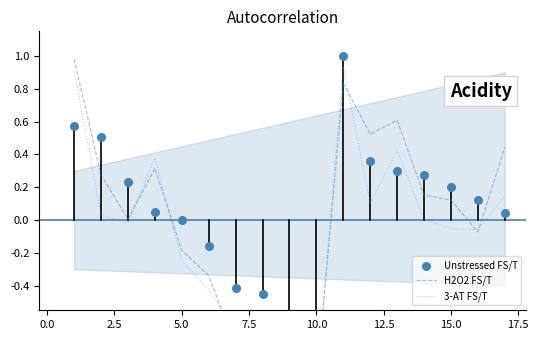

What is the total value across all series at 5.0?

-0.4